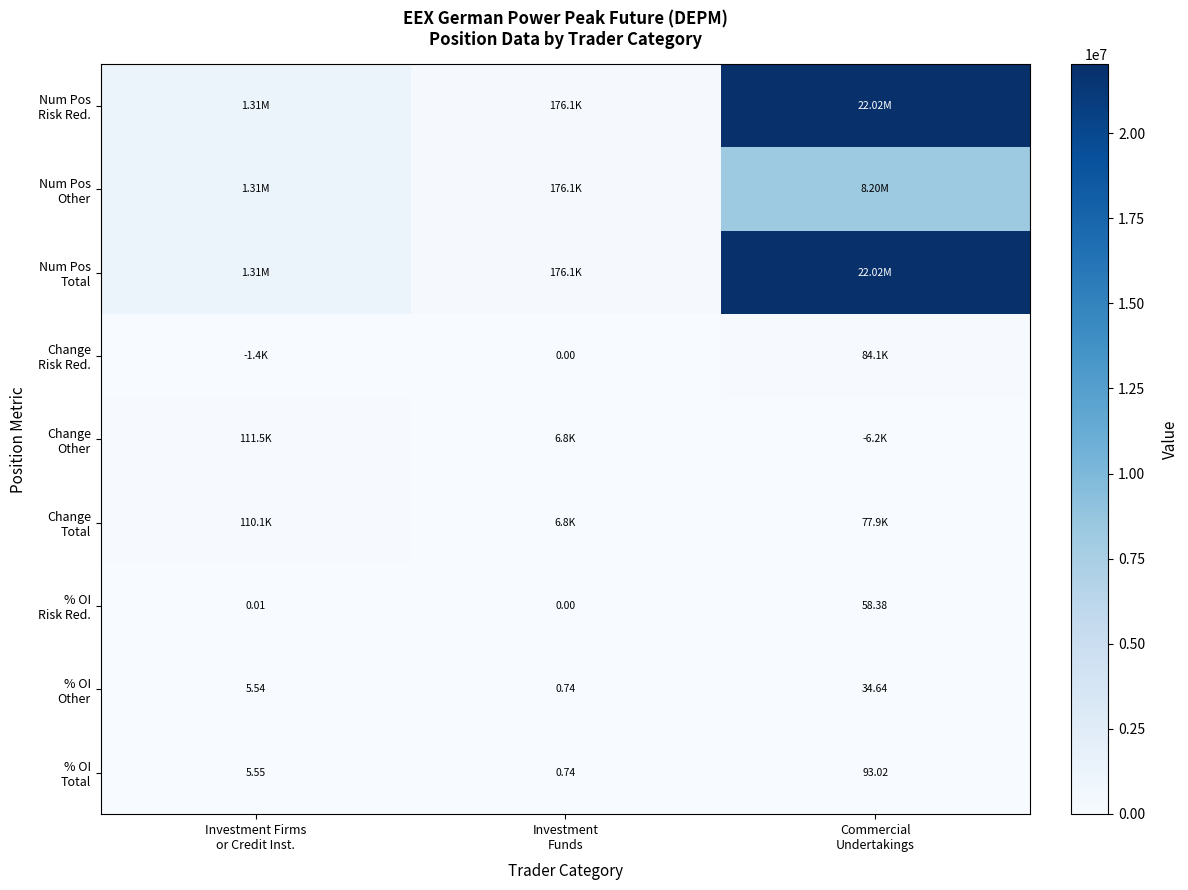

Which has a higher value, Commercial
Undertakings or Investment
Funds?

Commercial
Undertakings